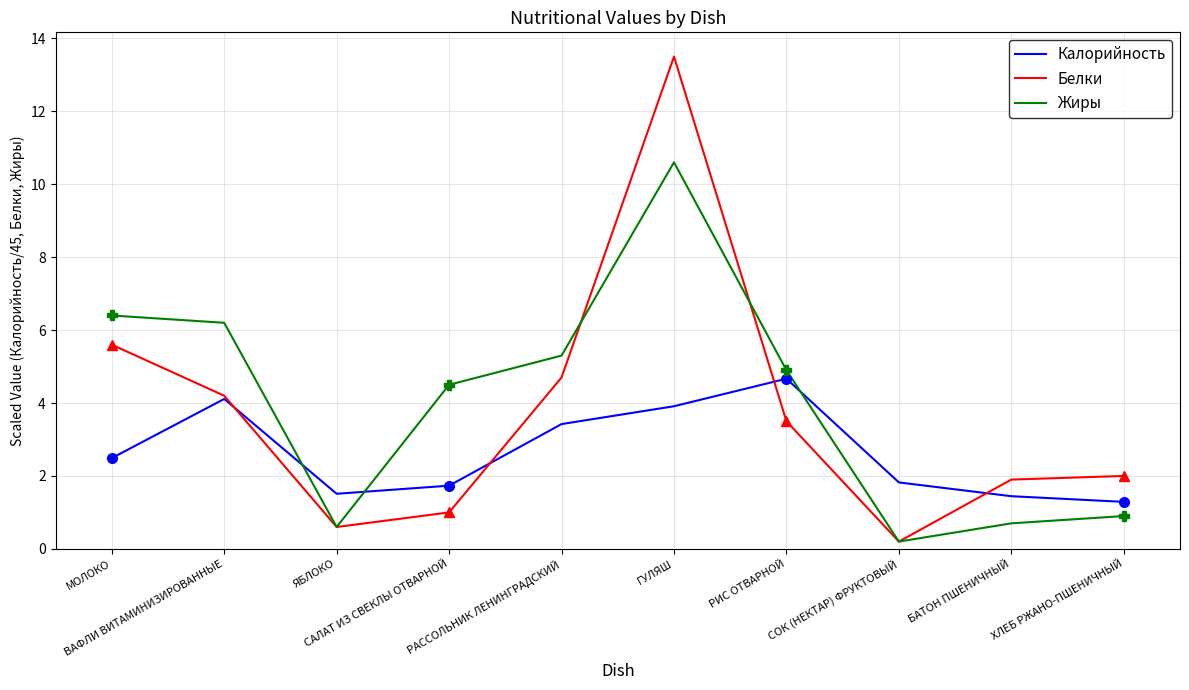

What is the difference between the highest and lowest values at РАССОЛЬНИК ЛЕНИНГРАДСКИЙ?

1.9